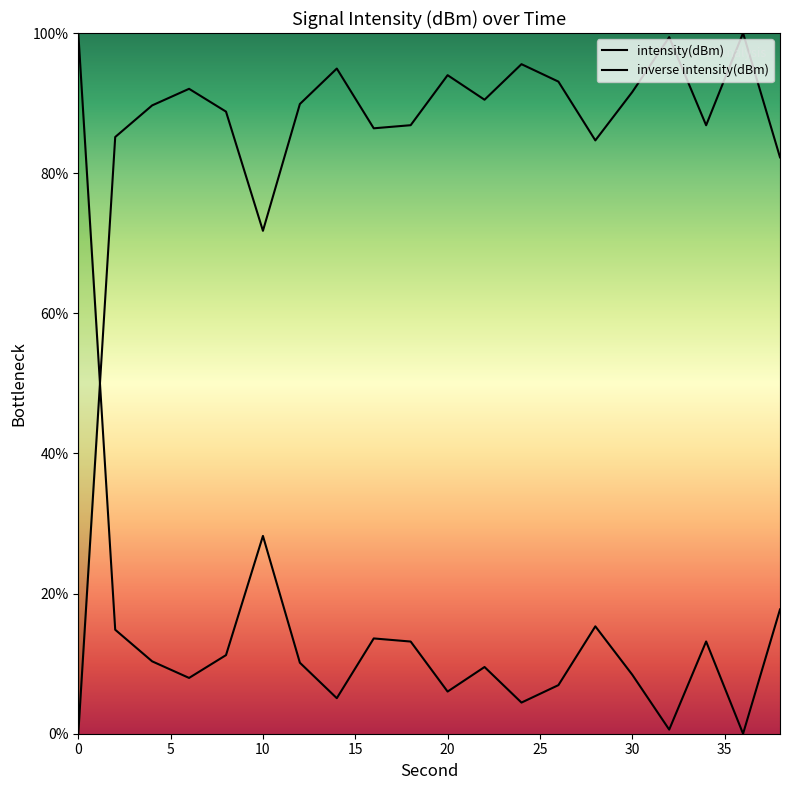

What is the difference between the maximum and minimum values?

100.0